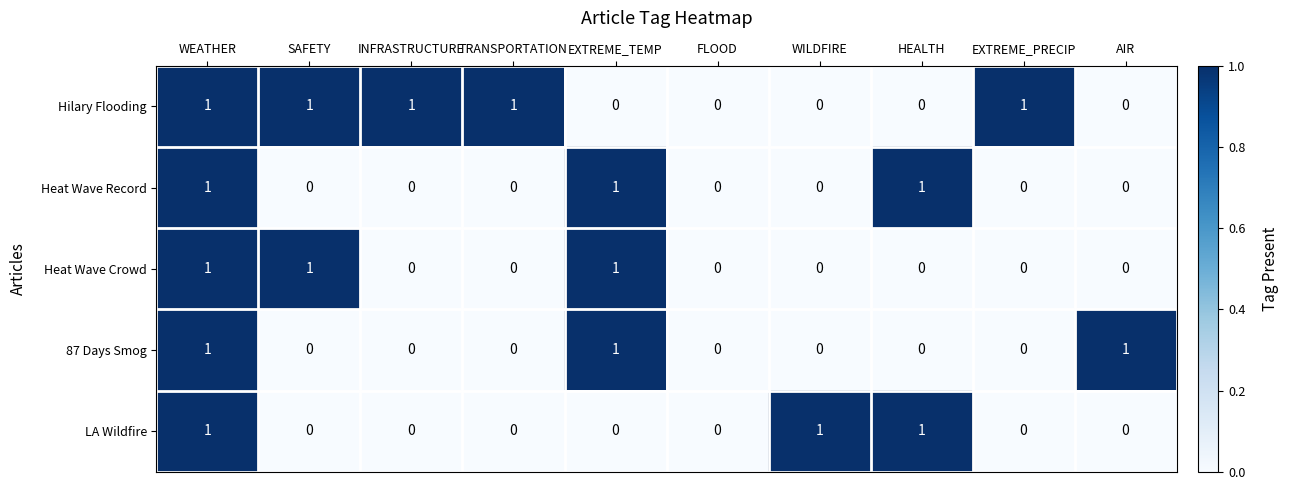

How many Heat Wave Record values are between 0 and 1?

10